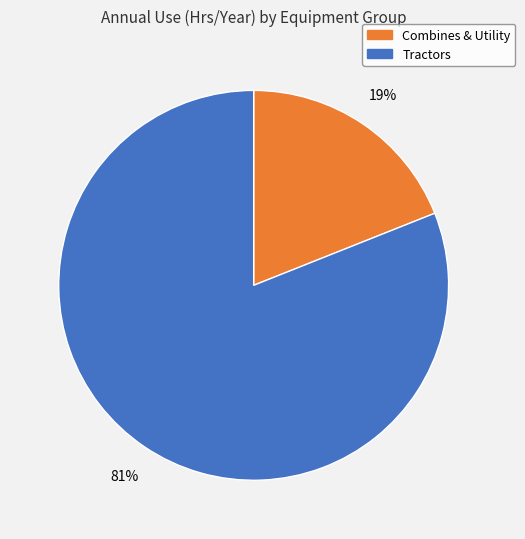

To the nearest percent, what is the average slice percentage?

50%